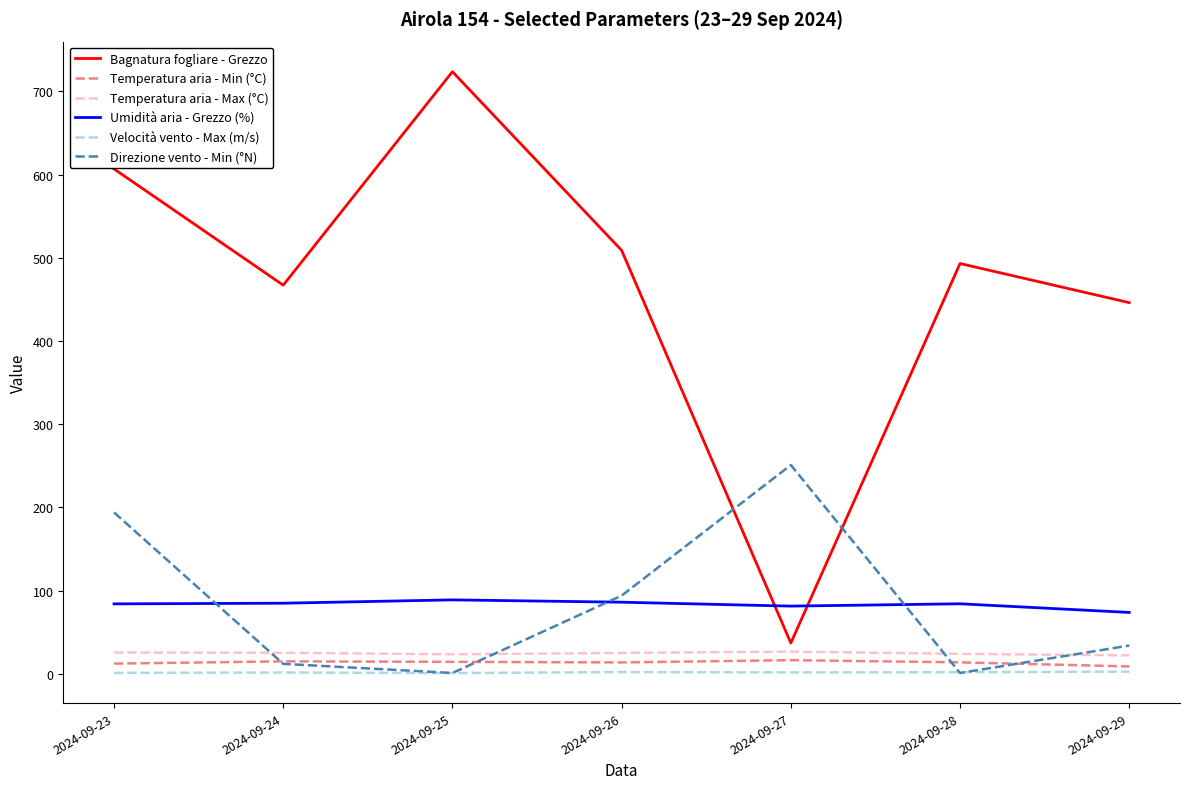

List the series in order of their peak value, lowest first.

Velocità vento - Max (m/s), Temperatura aria - Min (°C), Temperatura aria - Max (°C), Umidità aria - Grezzo (%), Direzione vento - Min (°N), Bagnatura fogliare - Grezzo